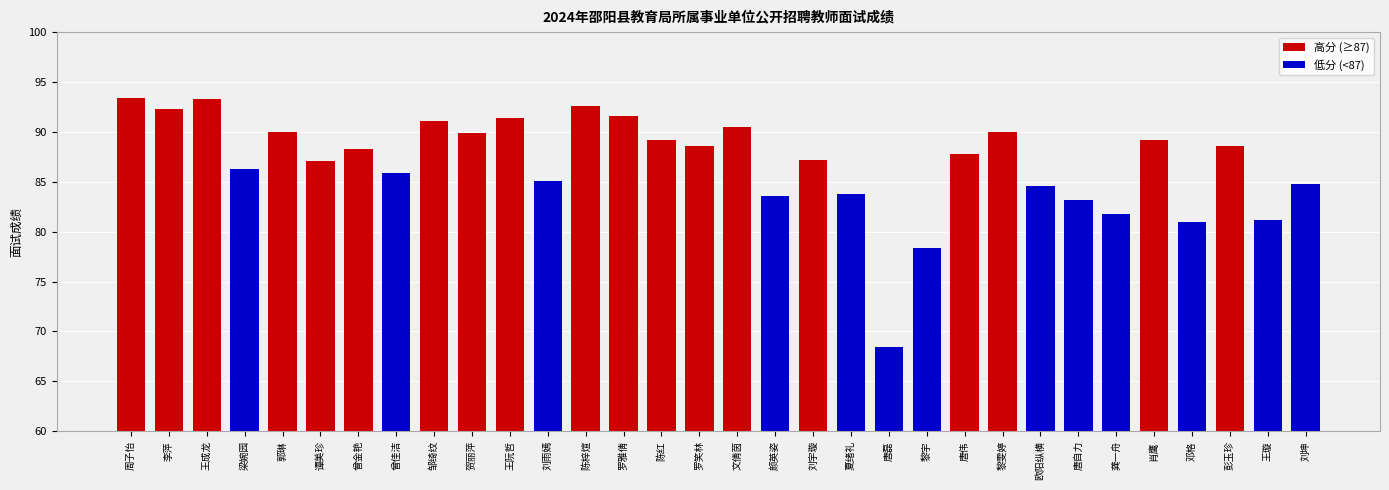

Reading left to right, extract all data points from this chart.

93.4	92.3	93.3	86.3	90.0	87.0	88.3	85.8	91.1	89.9	91.4	85.1	92.6	91.6	89.1	88.5	90.5	83.6	87.2	83.8	68.4	78.4	87.8	90.0	84.6	83.2	81.8	89.2	81.0	88.6	81.2	84.8